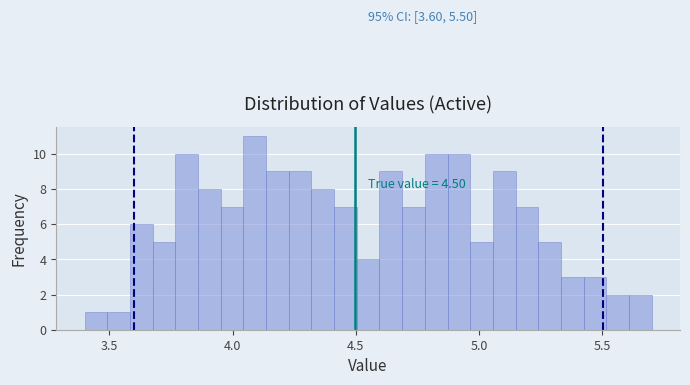

Around what value on the x-axis is the tallest bar? Give the approximate position of its centre, as read against the axis.

4.10